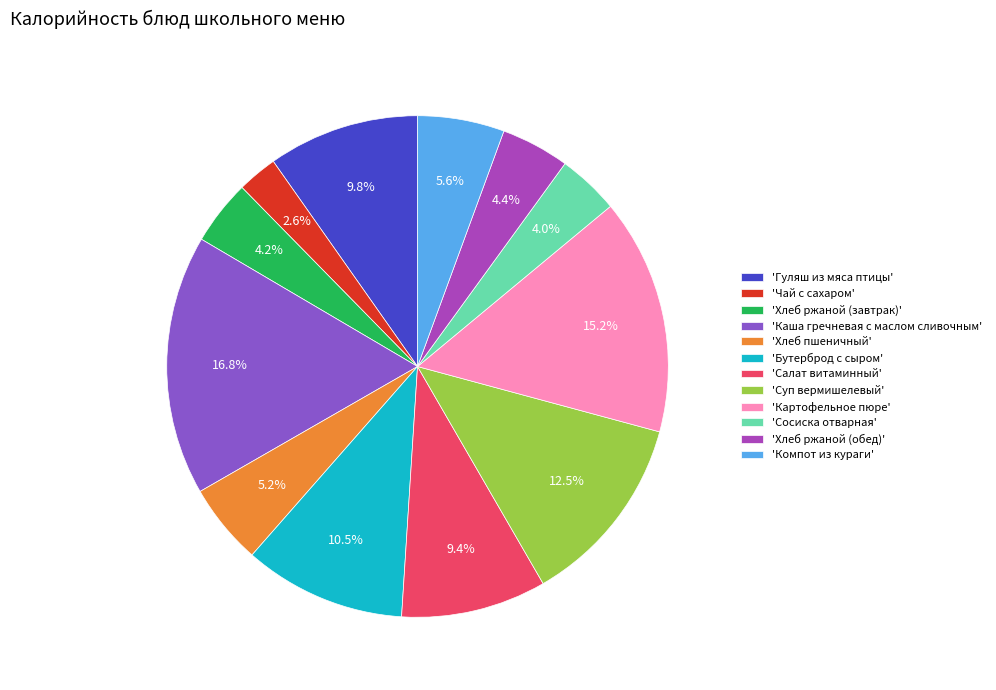

What is the ratio of the value at 'Бутерброд с сыром' to the value at 'Суп вермишелевый'?

0.8